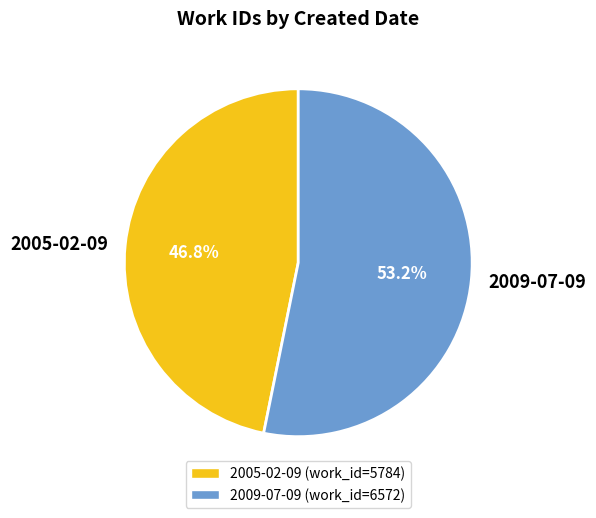

Which slice represents more than half of the pie?

2009-07-09